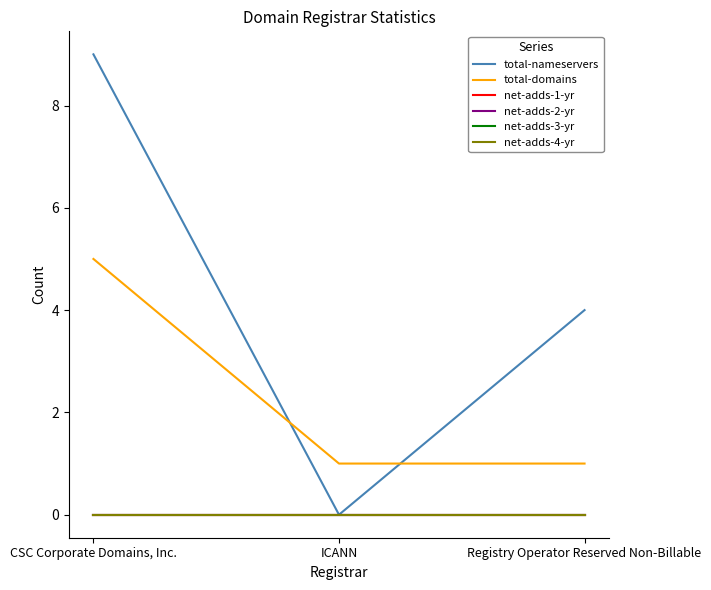

How many total-domains values are between 1 and 5?

3